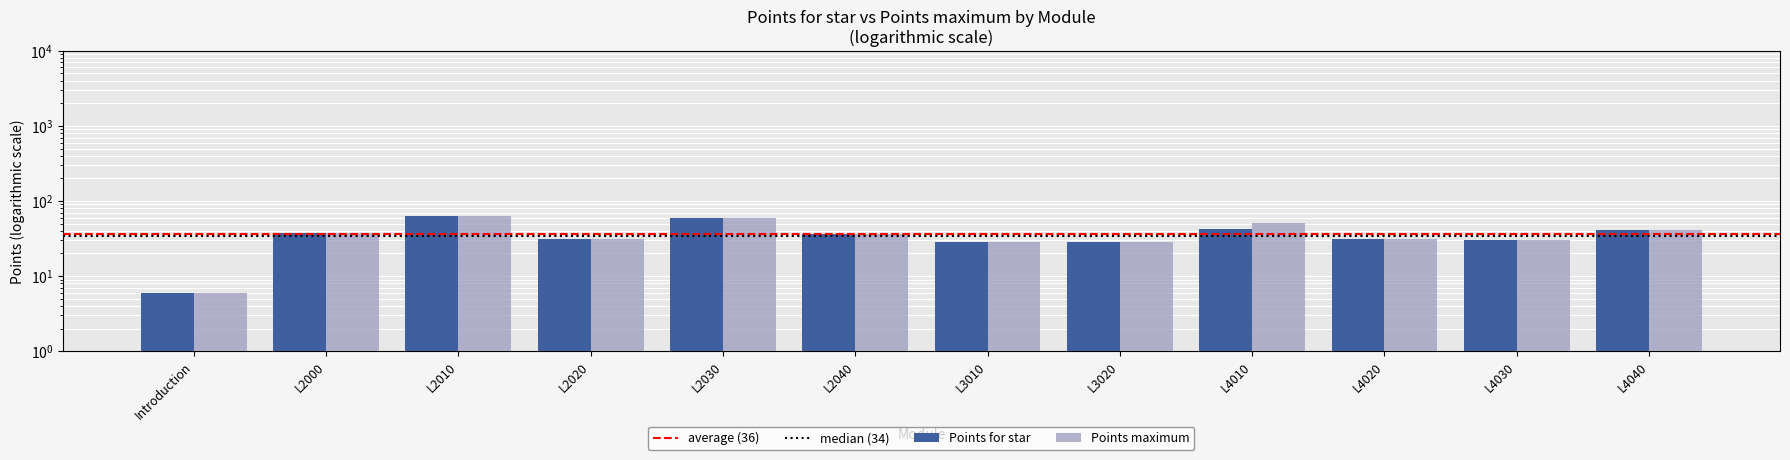

Is the value of Points maximum at L4020 greater than the value of Points for star at L2000?

No